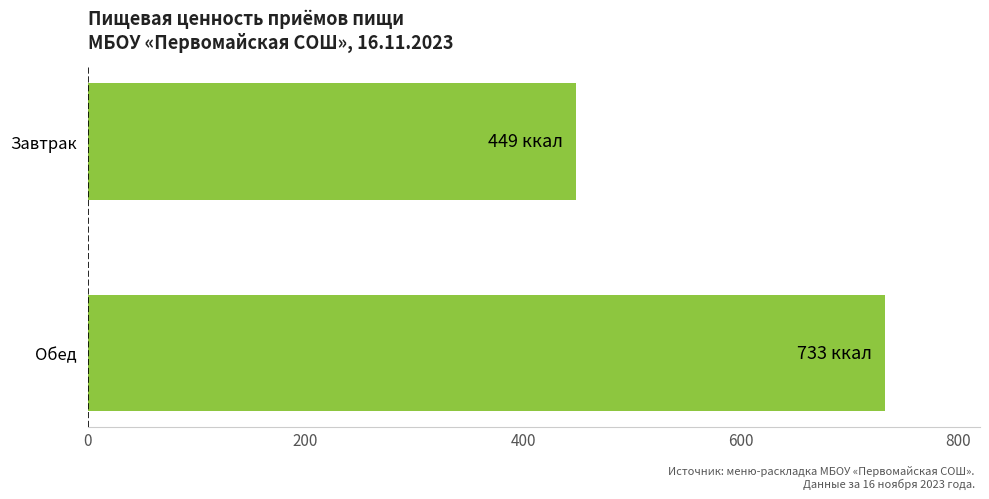

Reading bottom to top, transcribe all the data shown in this chart.

Обед=732.6	Завтрак=448.9